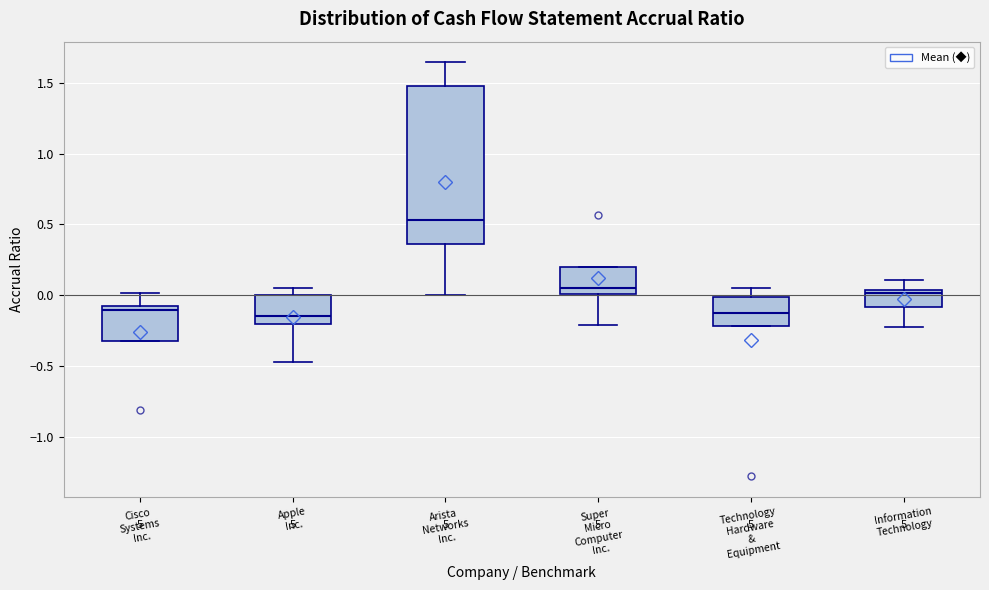

Reading left to right, transcribe this box plot: for each box, give where its median line is, the range the box spans, and where its two whiskers end, as read against the y-axis. The values are not printed on the chart, so give them approximately, as read against the axis.

Cisco Systems Inc.: median -0.10 (just below the box's upper edge), box -0.30 to -0.10, whiskers -0.30 to 0.00
Apple Inc.: median -0.15, box -0.20 to 0.00, whiskers -0.45 to 0.05
Arista Networks Inc.: median 0.55, box 0.35 to 1.50, whiskers 0.00 to 1.65
Super Micro Computer Inc.: median 0.05, box 0.00 to 0.20, whiskers -0.20 to 0.20
Technology Hardware & Equipment: median -0.10, box -0.20 to 0.00, whiskers -0.20 to 0.05
Information Technology: median 0.00, box -0.10 to 0.05, whiskers -0.20 to 0.10